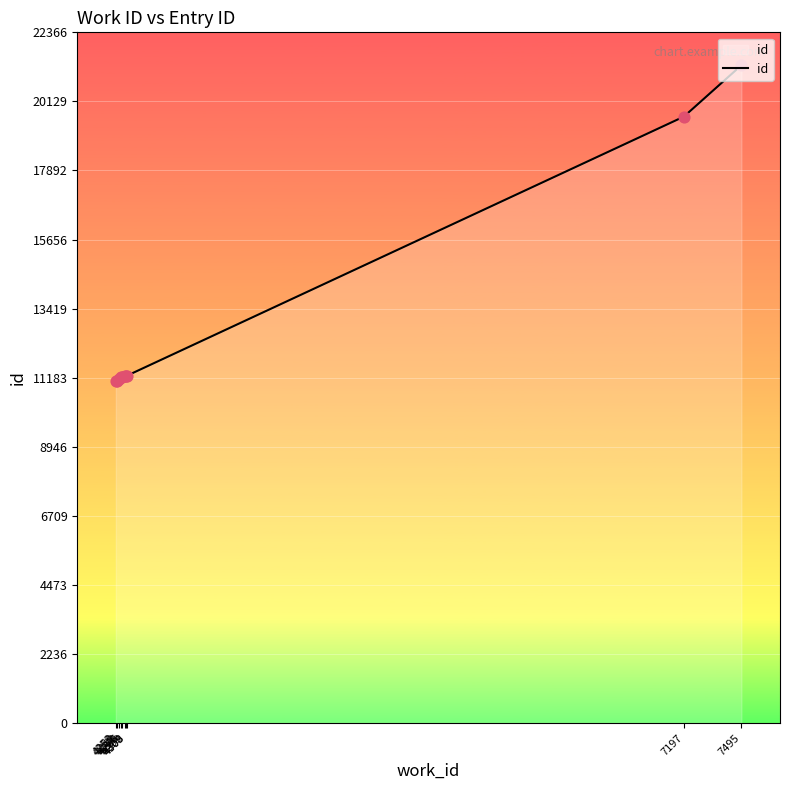

Which has a higher value, 7495 or 4278?

7495